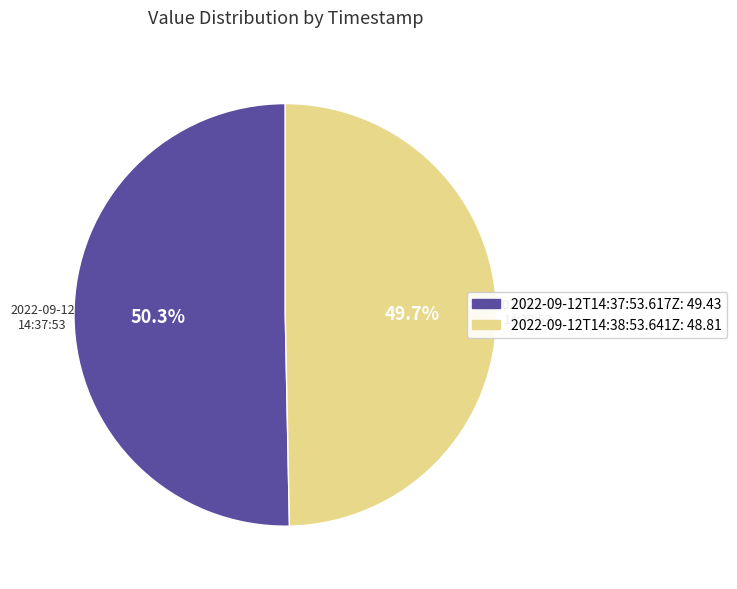

The 2022-09-12T14:37:53.617Z slice represents 36% of the pie. True or false?

False